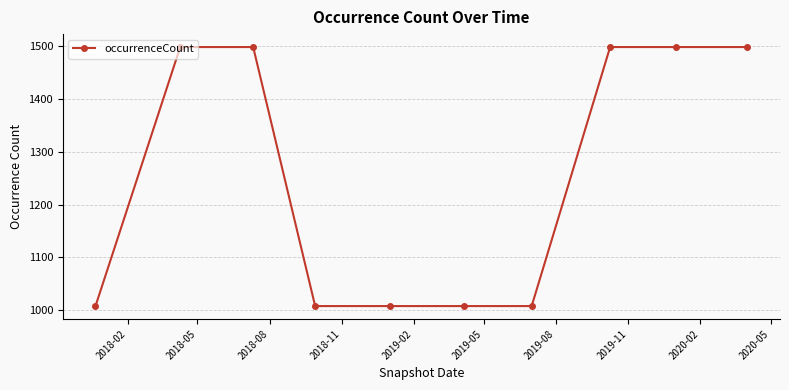

What is the value of the 3rd point from the left?

1498